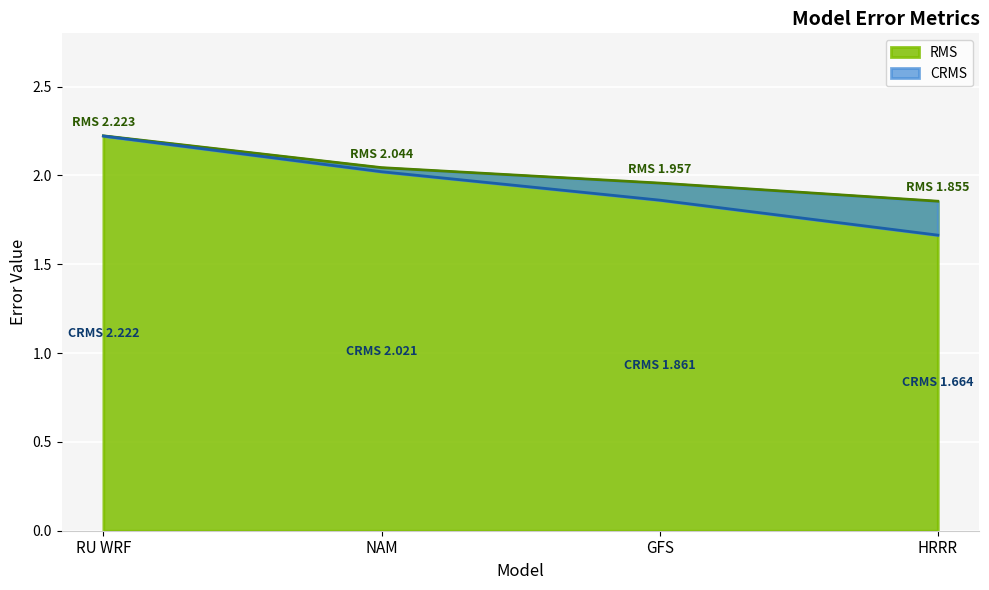

The value of CRMS at NAM is 3.5. True or false?

False